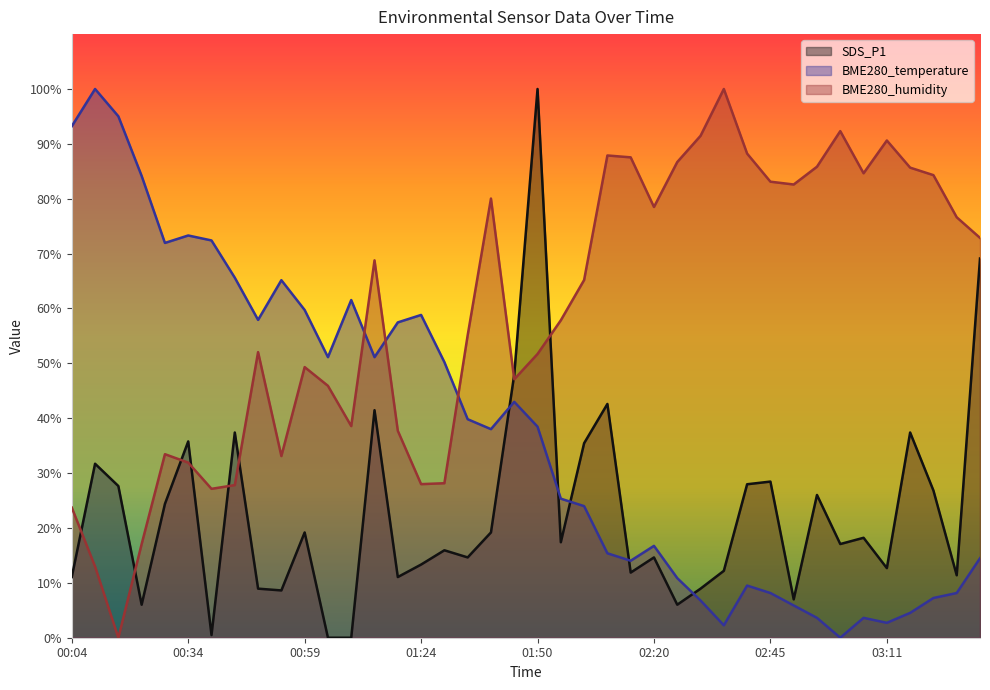

Which series changed the most between 02:40 and 03:06?

SDS_P1